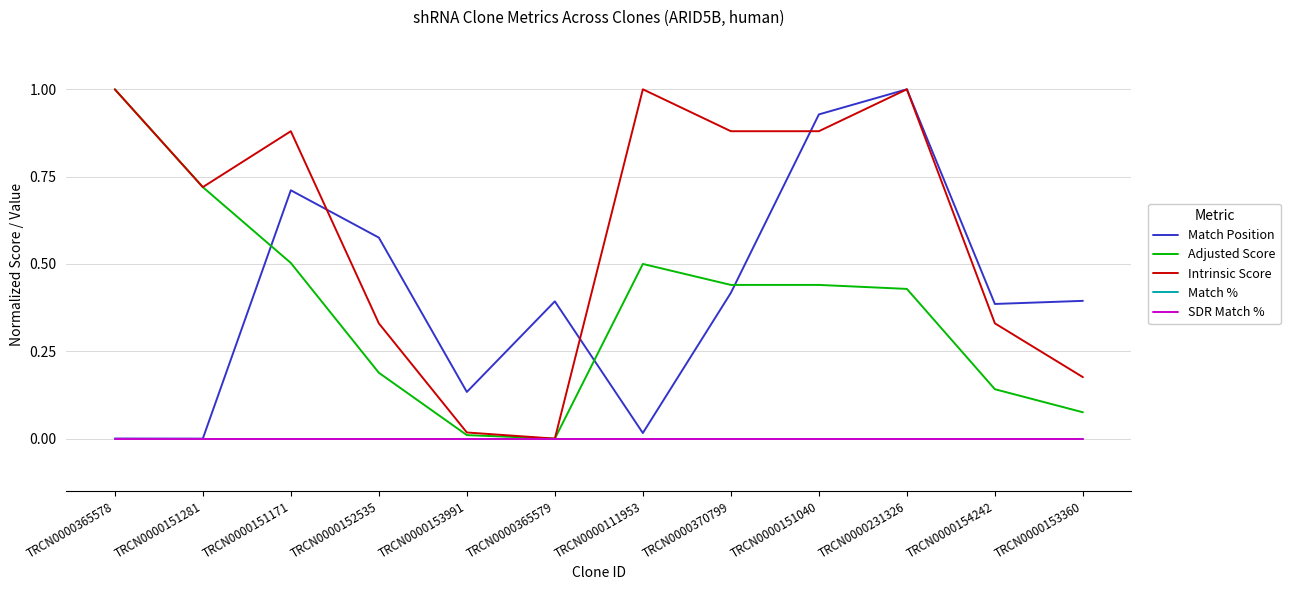

Does the chart display data point markers on the line(s)?

No